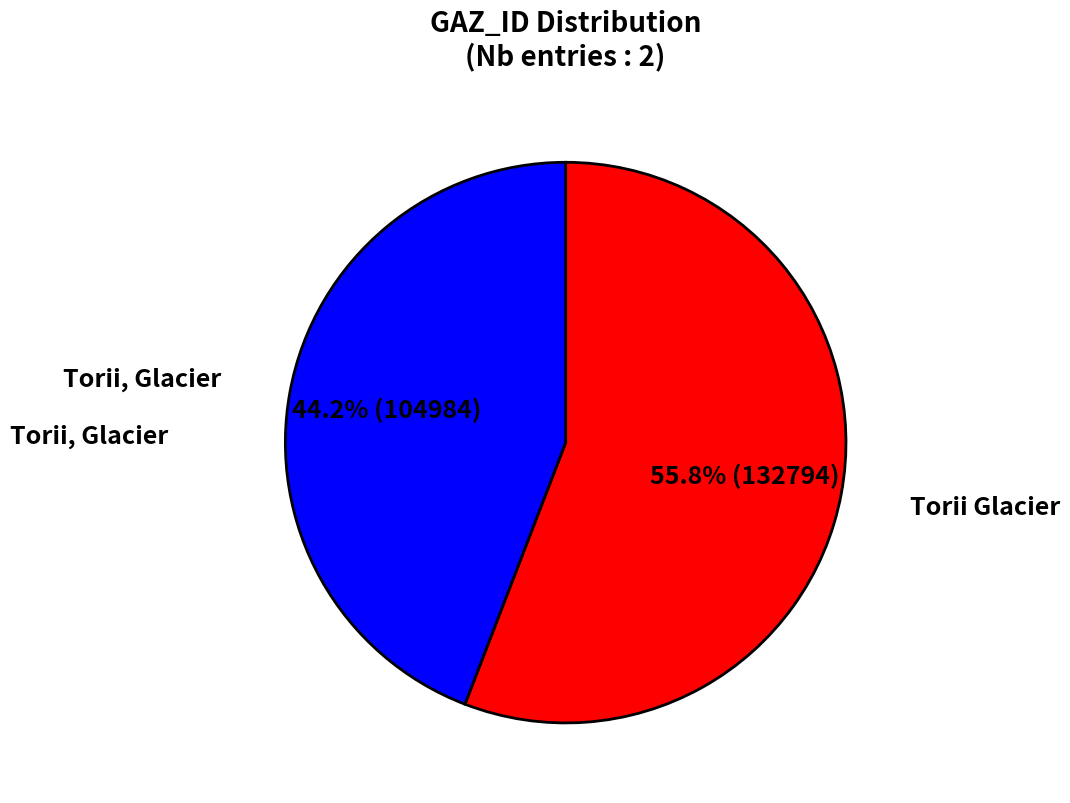

Does any single category account for the majority?

Yes